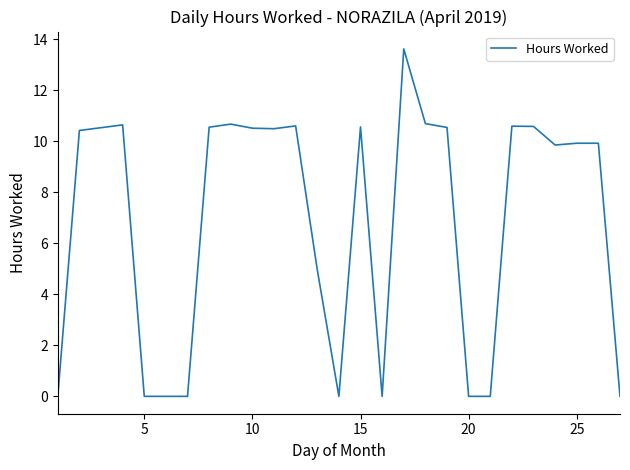

What is the greatest value displayed?

13.6